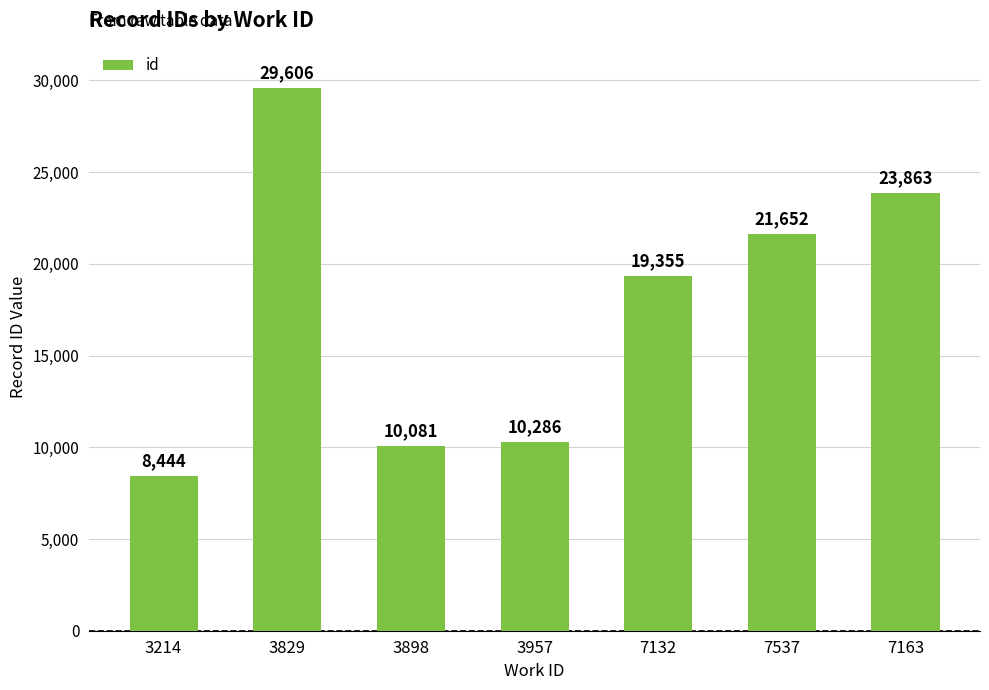

What is the label of the 3rd bar from the left?

3898